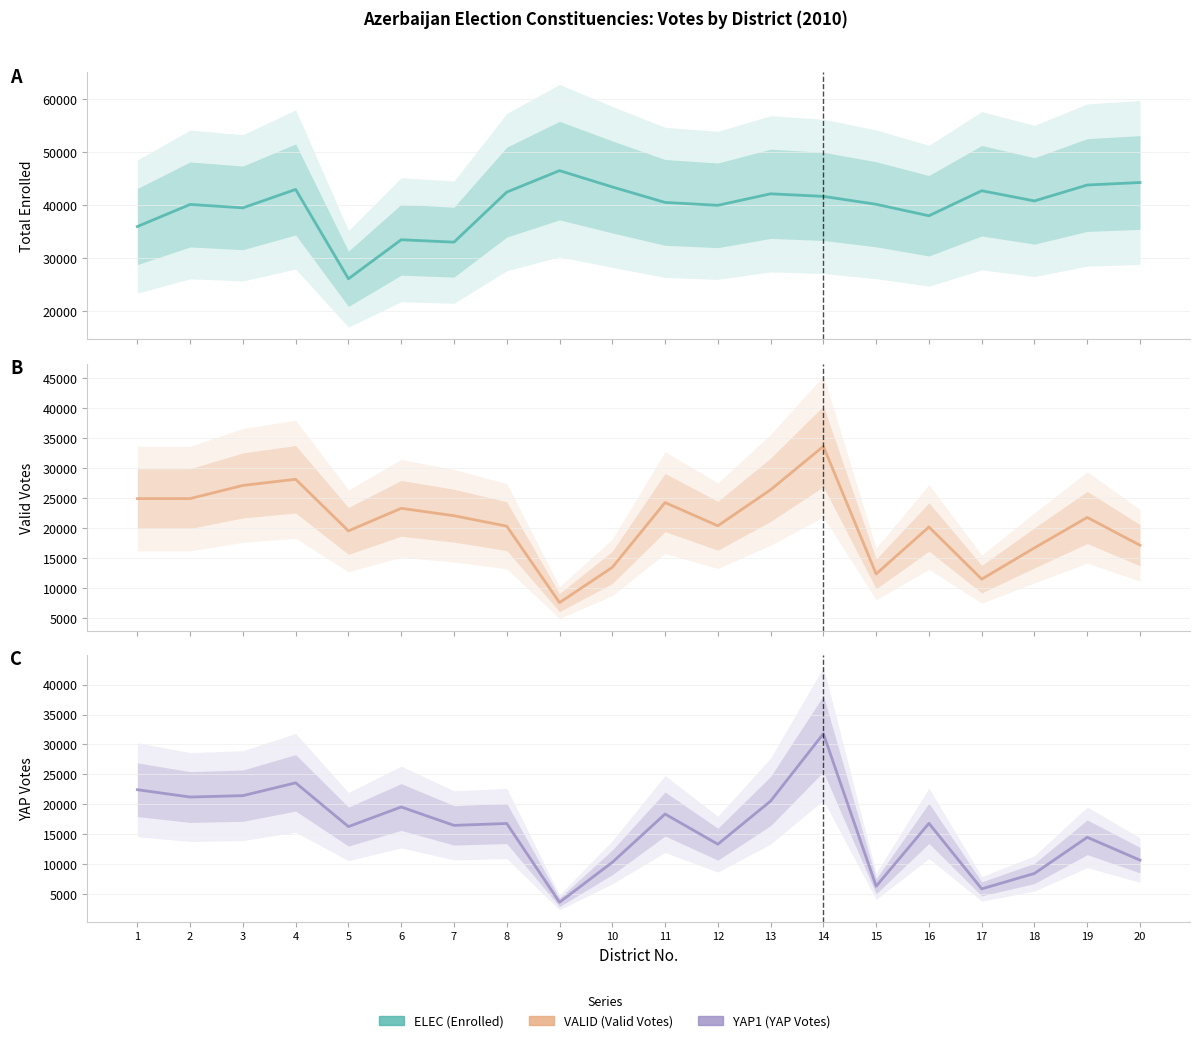

True or false: VALID has a value of 26405 at 13.

True